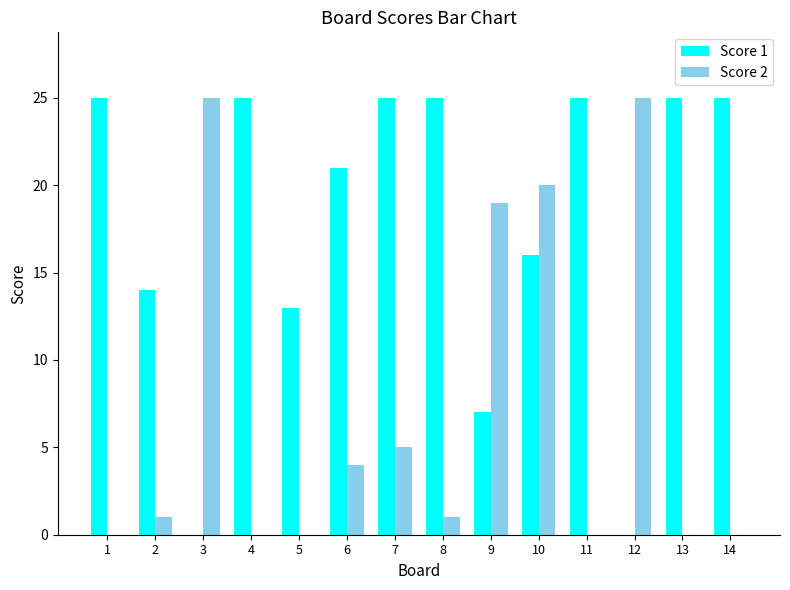

Is the value of Score 1 at 3 greater than the value of Score 2 at 2?

No